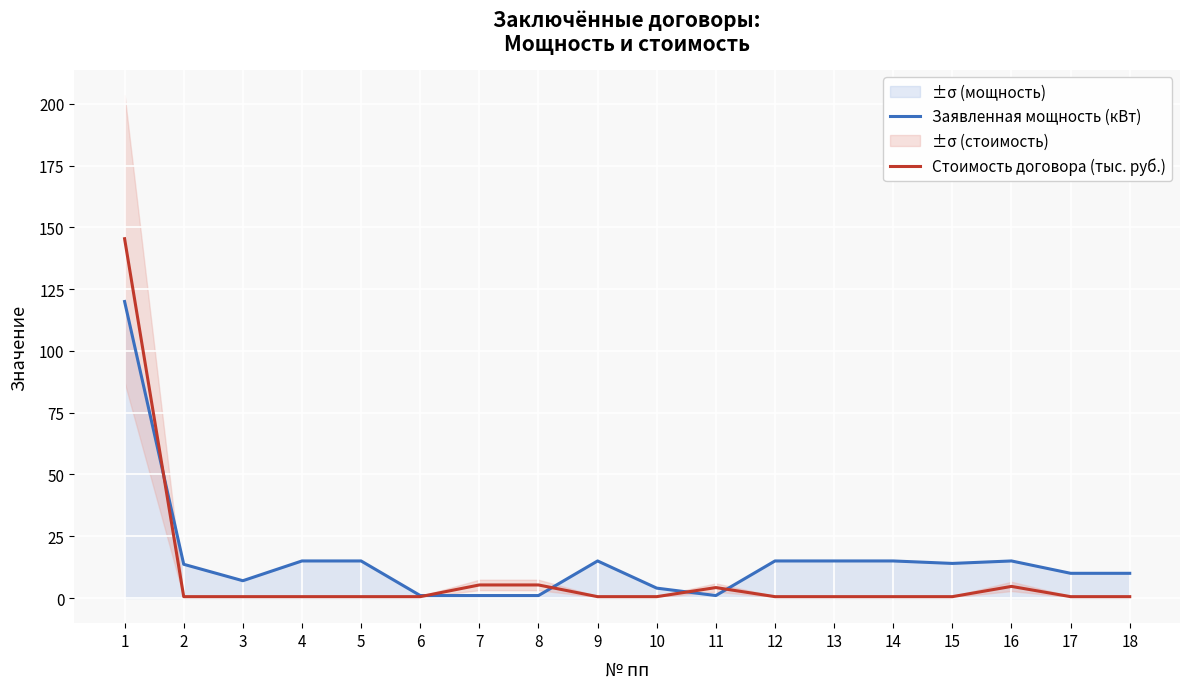

The value of Стоимость договора (тыс. руб.) at 1 is 40.9. True or false?

False